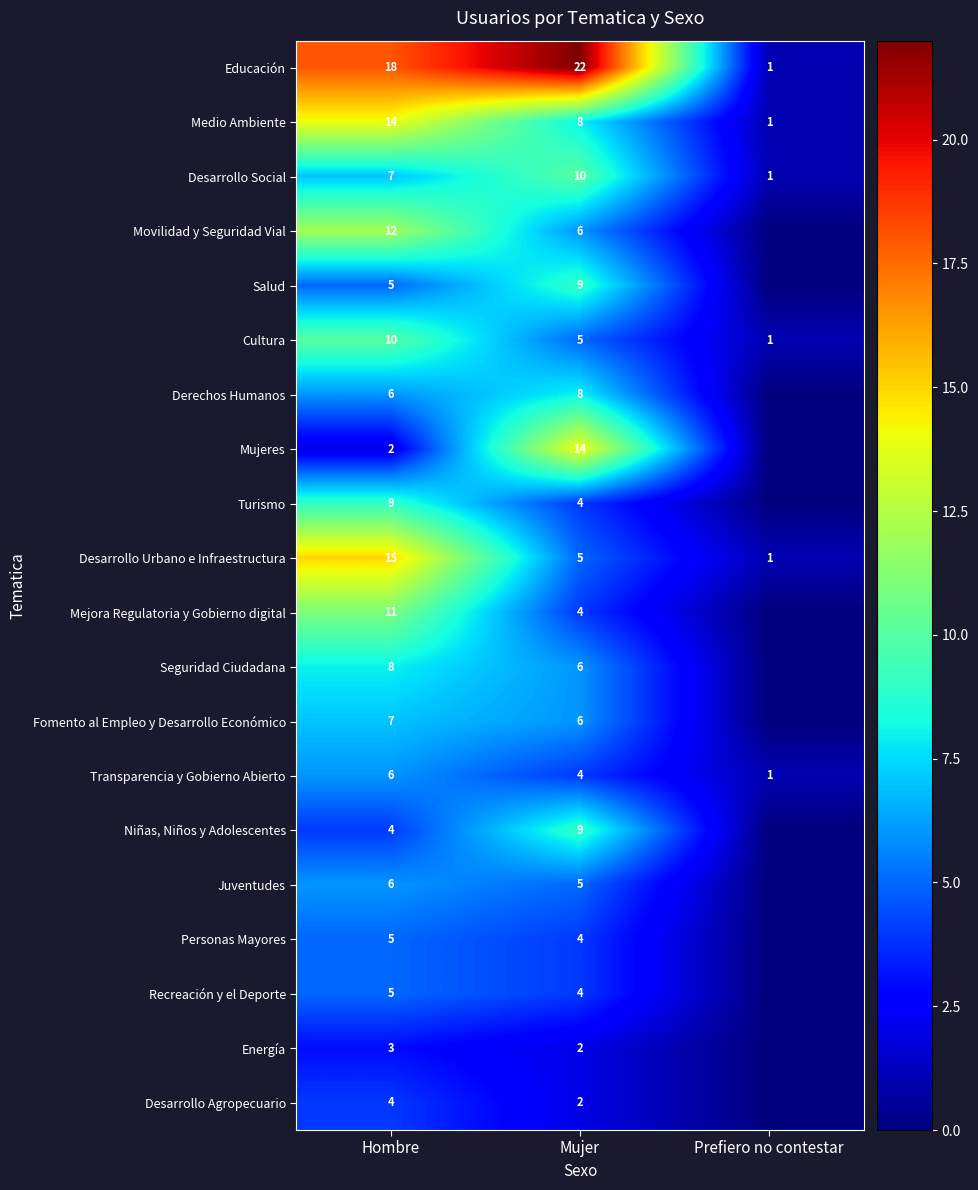

At which category is the sum across all series the highest?

Hombre